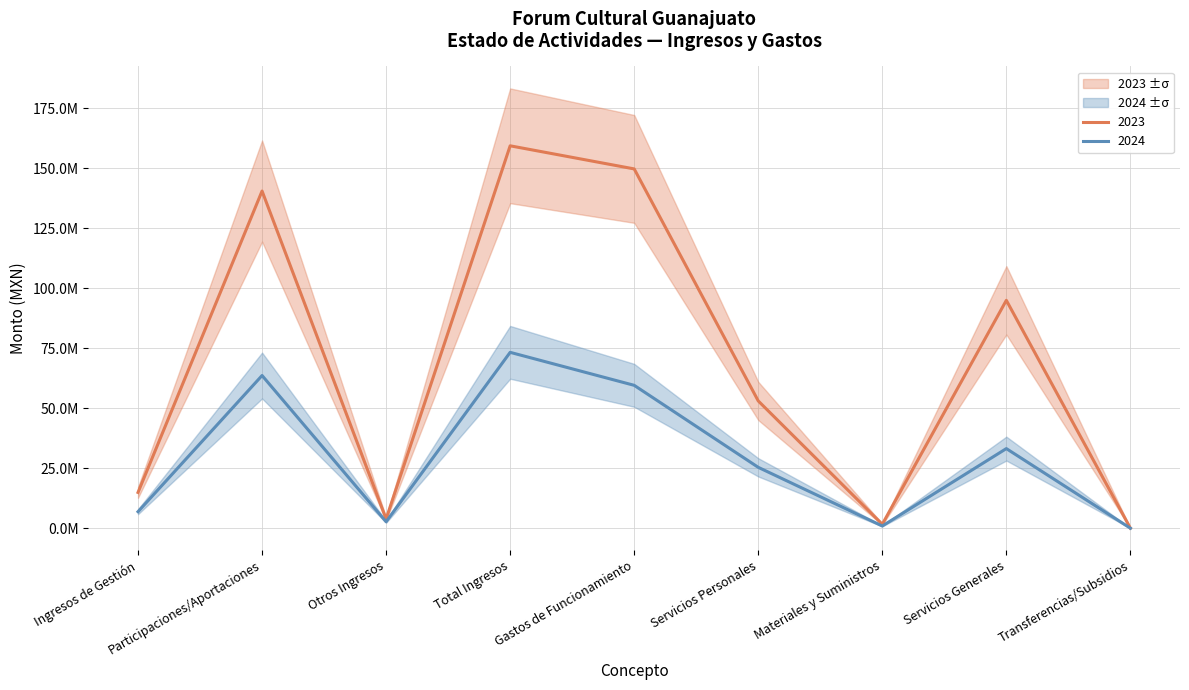

Rank the series by their maximum value, from highest to lowest.

2023, 2024